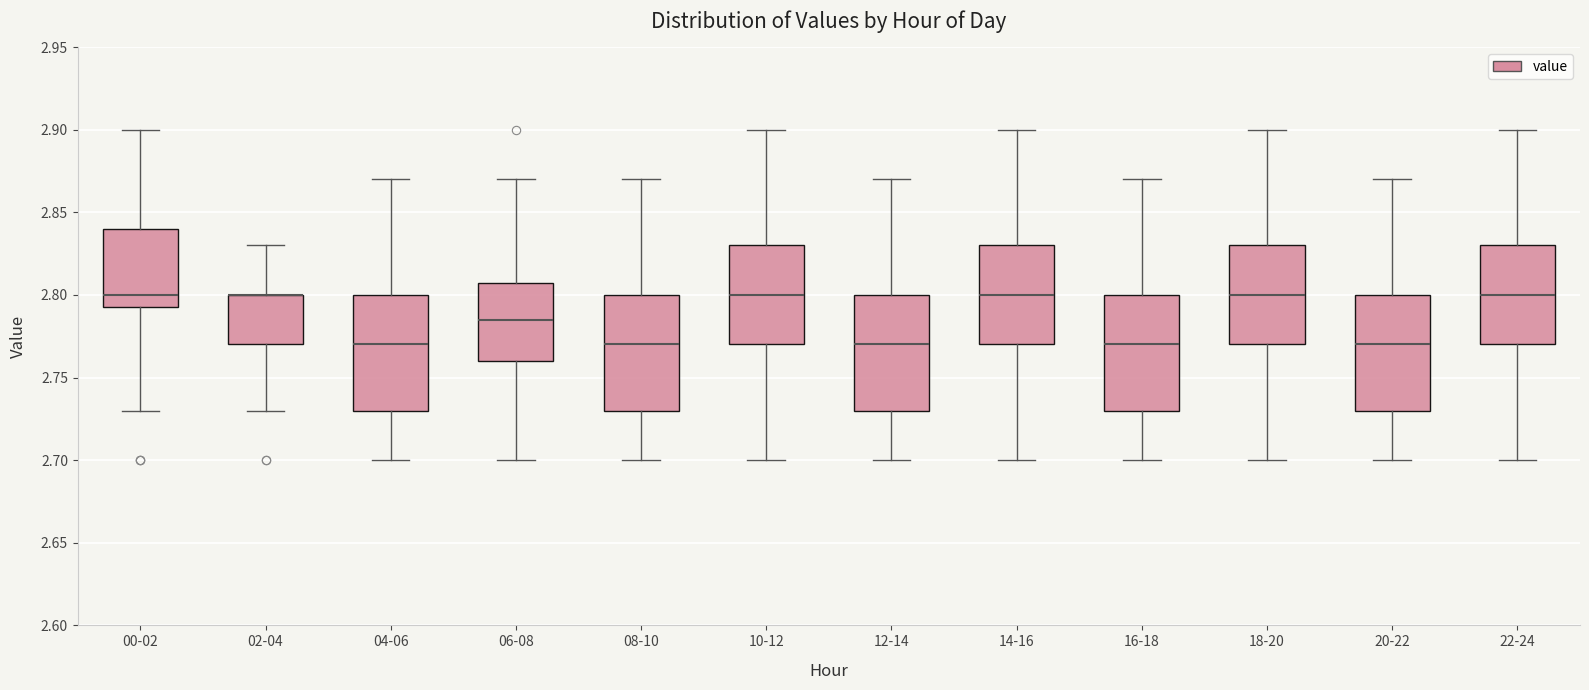

Where is the upper edge of the box for 16-18 on the y-axis? The values are not printed on the chart, so give them approximately, as read against the axis.

2.800